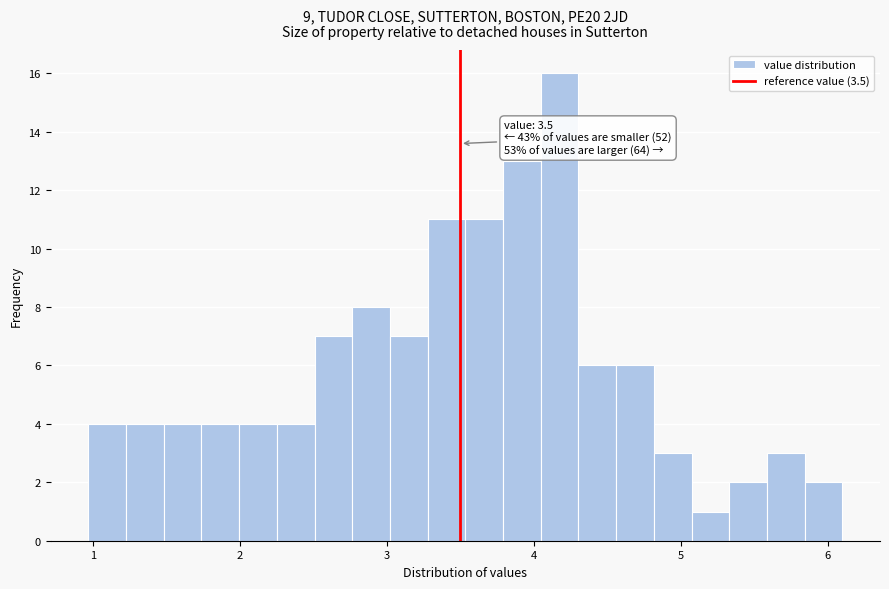

Around what value on the x-axis is the tallest bar? Give the approximate position of its centre, as read against the axis.

4.2